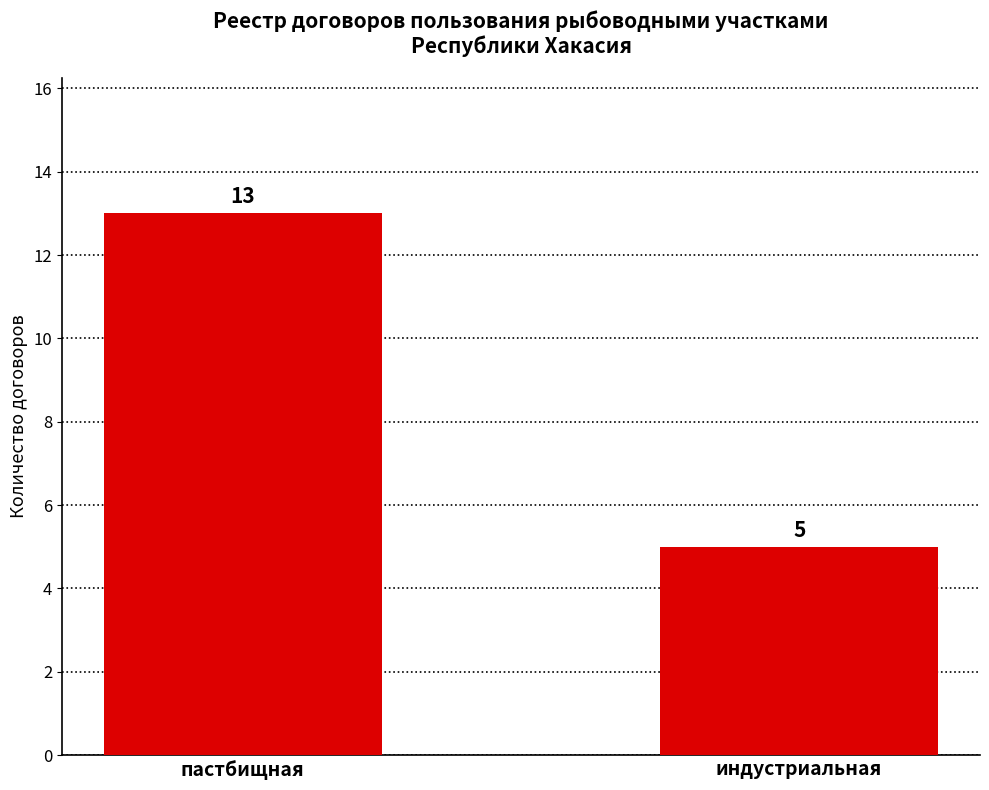

What is the sum of all values?

18